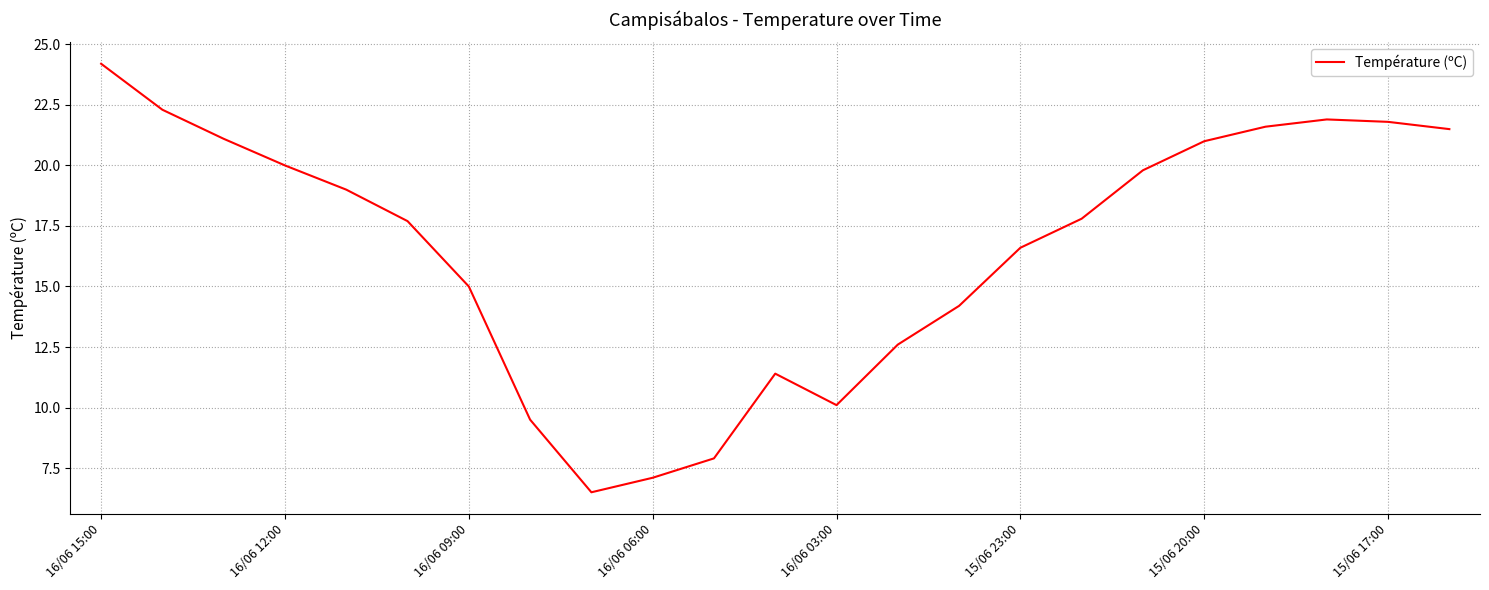

What is the minimum value shown in the chart?

6.5